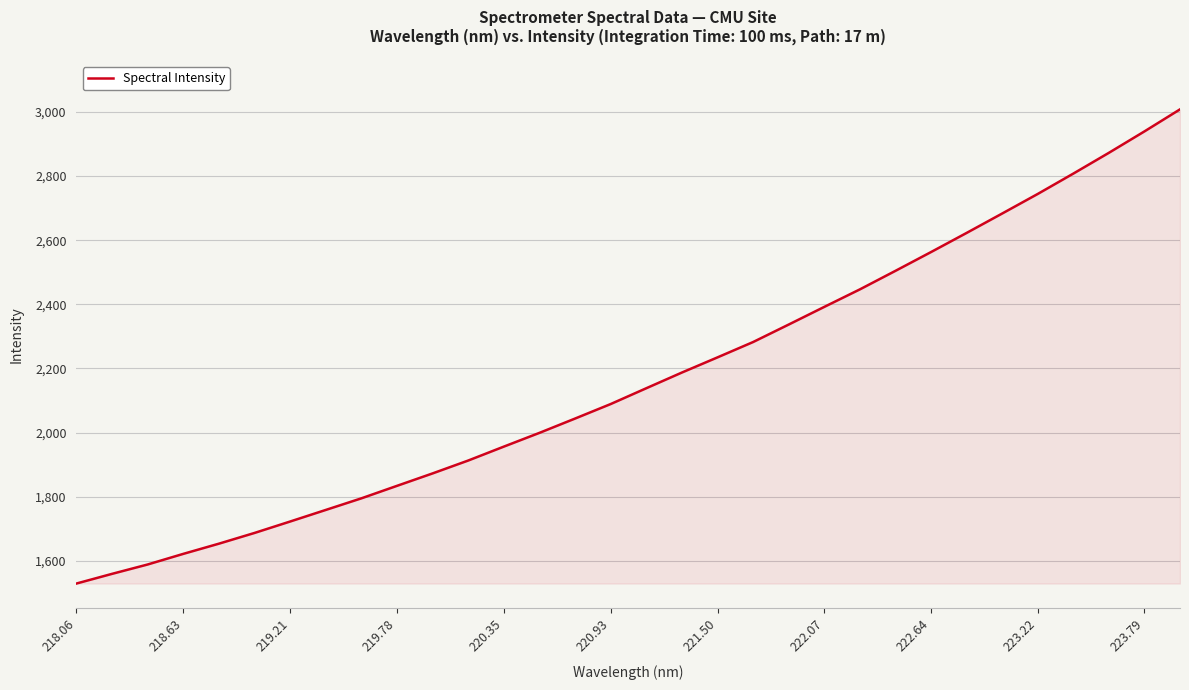

What is the smallest value displayed?

1529.4